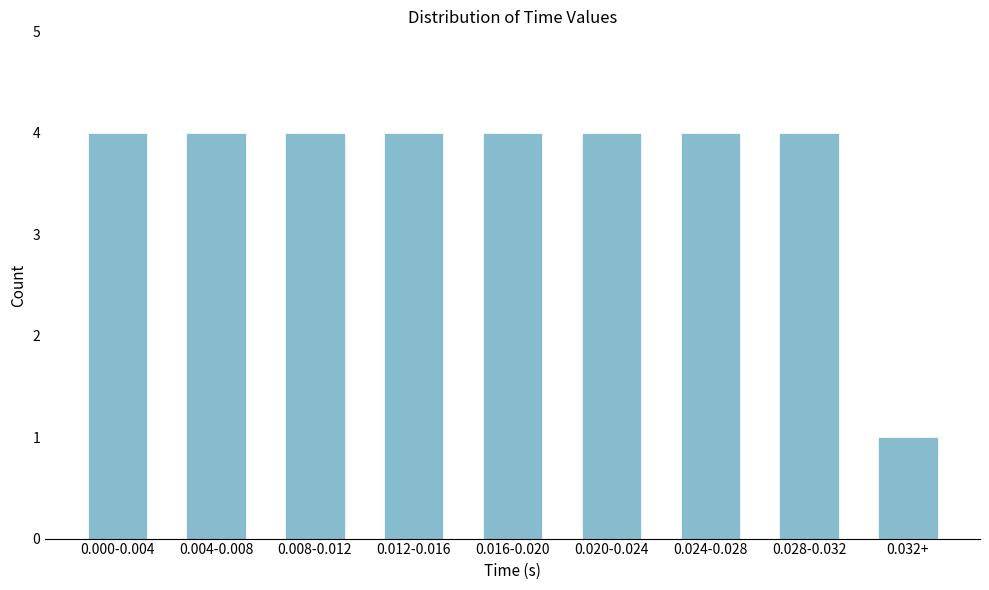

Reading left to right, list all the values displayed in this chart.

0.000-0.004=4	0.004-0.008=4	0.008-0.012=4	0.012-0.016=4	0.016-0.020=4	0.020-0.024=4	0.024-0.028=4	0.028-0.032=4	0.032+=1